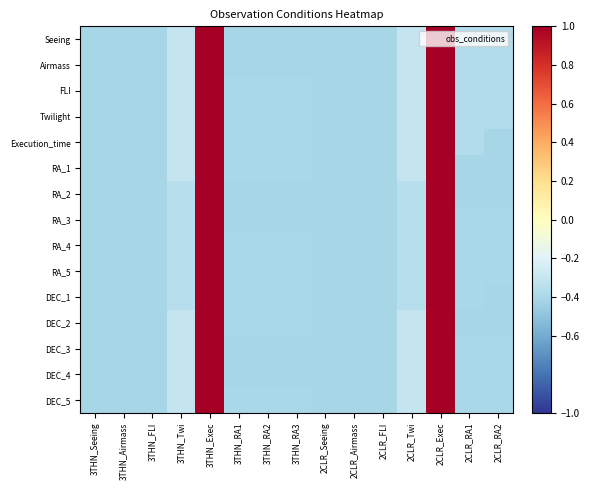

At which category does the chart reach its peak across all series?

3THN_Exec